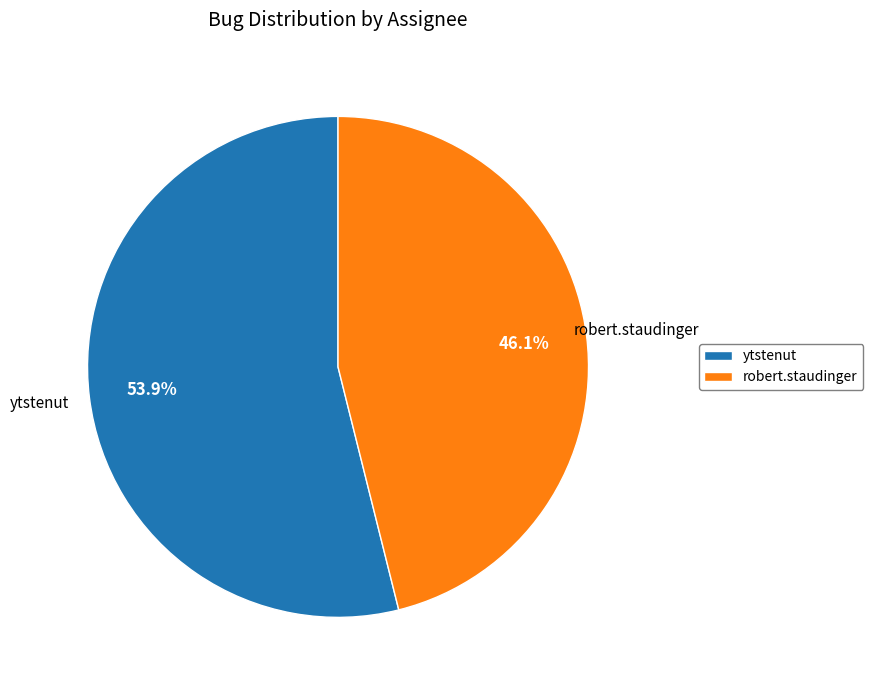

Approximately how many times larger is the value at robert.staudinger compared to ytstenut?

0.9